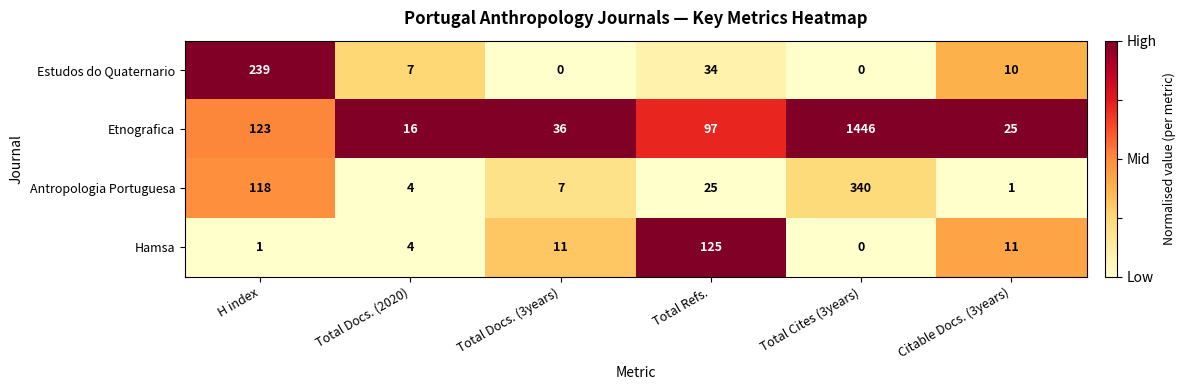

Reading left to right, what are all the values shown in this chart?

Estudos do Quaternario: 239	7	0	34	0	10
Etnografica: 123	16	36	97	1446	25
Antropologia Portuguesa: 118	4	7	25	340	1
Hamsa: 1	4	11	125	0	11